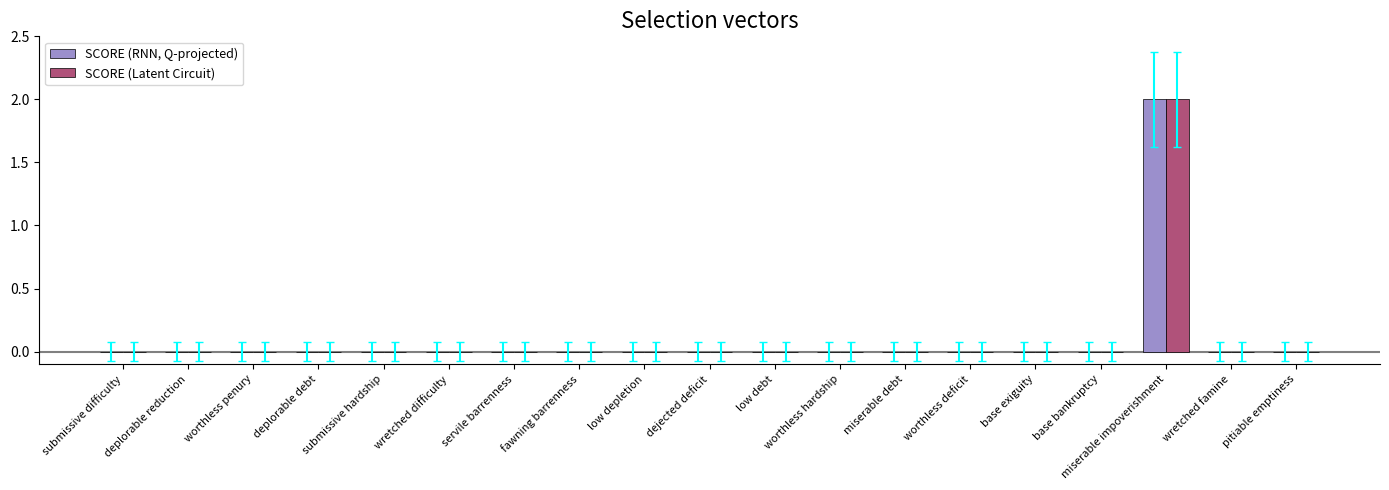

Does the chart contain stacked bars?

No